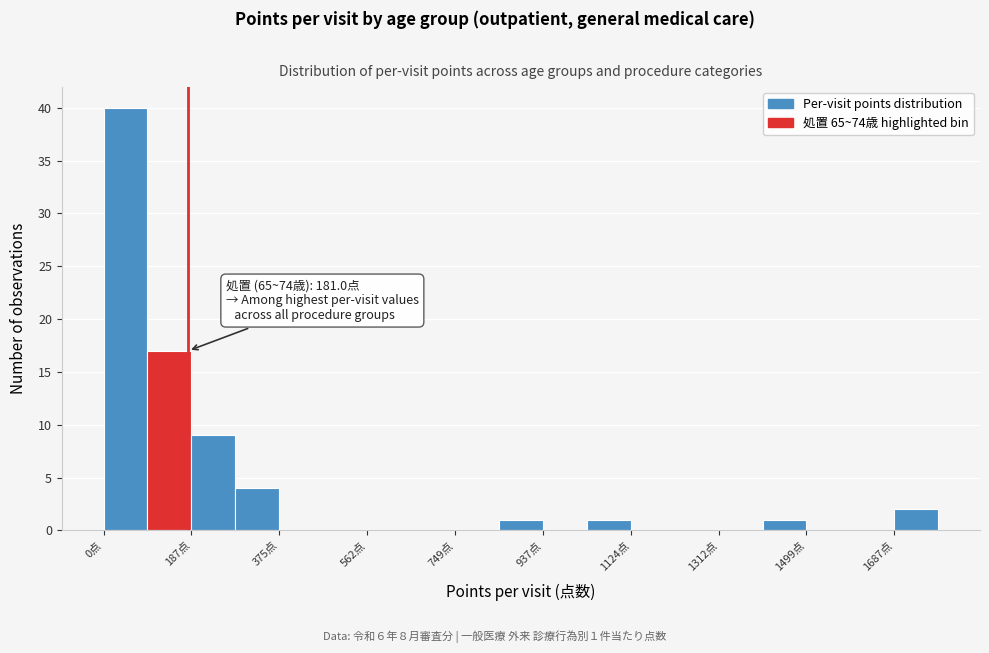

Over which range of the x-axis is the bar tallest?

0 to 100